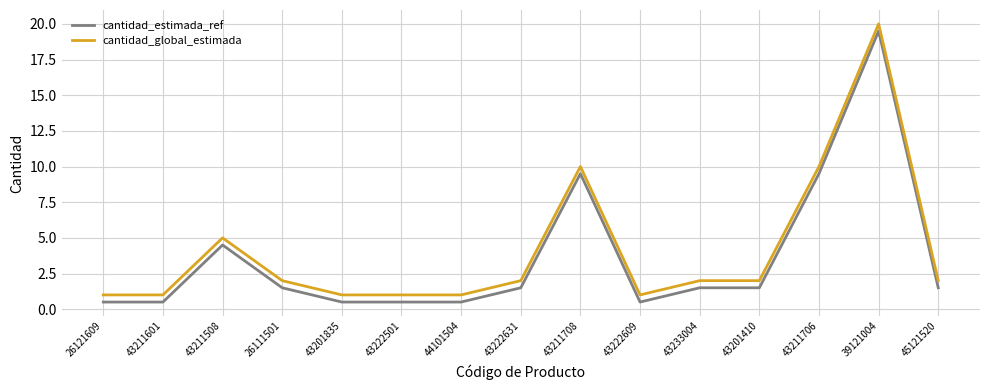

What is the difference between the highest and lowest values at 43211706?

0.5